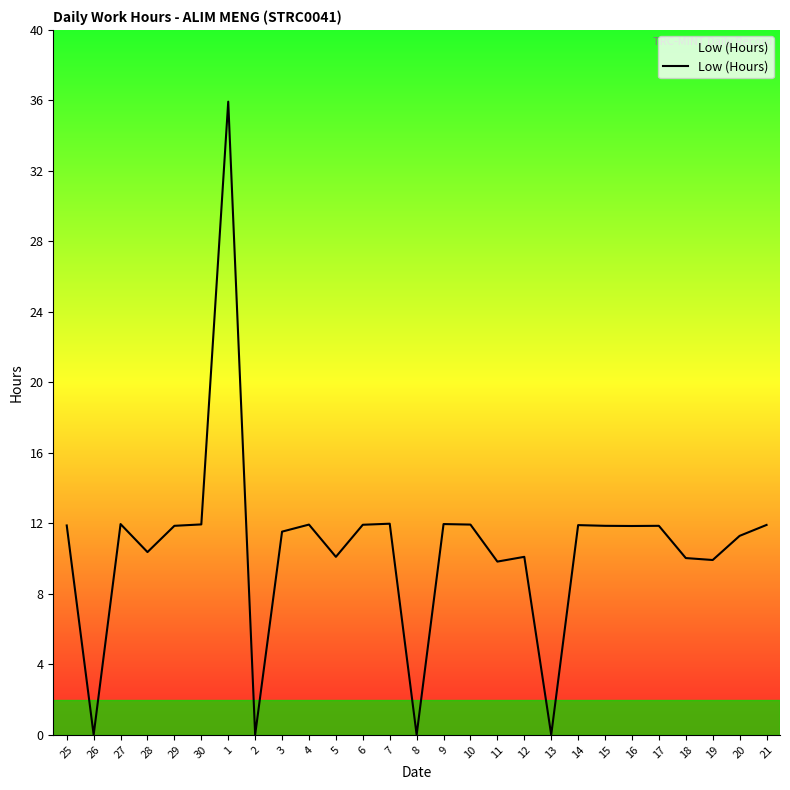

What is the difference between the maximum and minimum values?

35.9